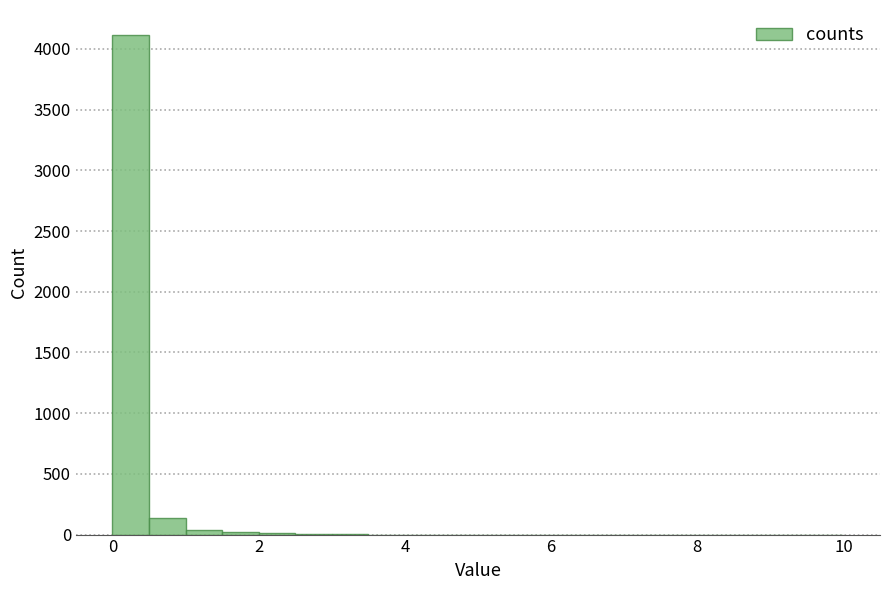

Read against the x-axis, roughly where is the centre of the tallest bar?

0.2